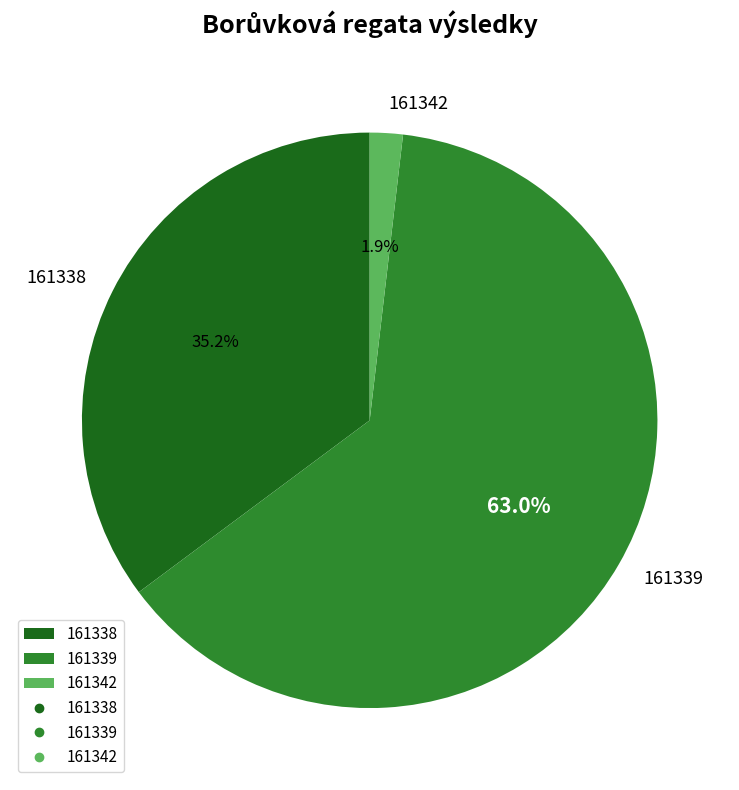

Between 161338 and 161342, which is larger?

161338